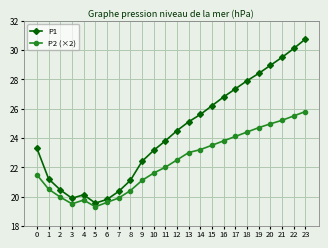

True or false: P1 has more than 1 interior local peaks.

False